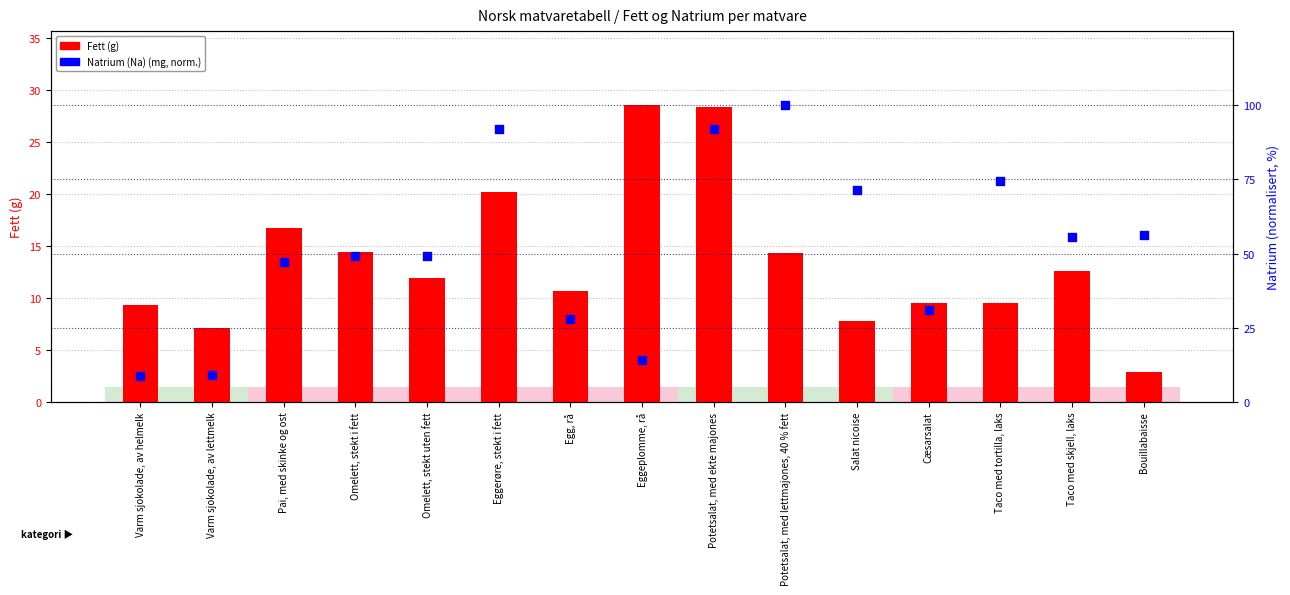

Which series has the largest total across all categories?

Natrium (Na) (mg, normalized)